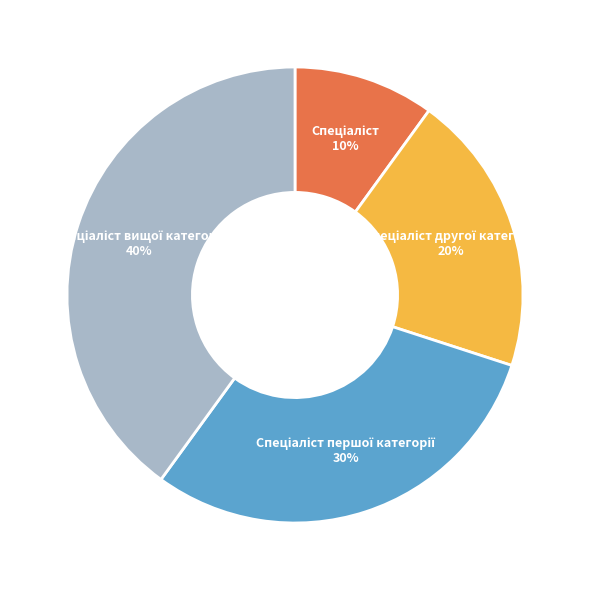

Does any single category account for the majority?

No